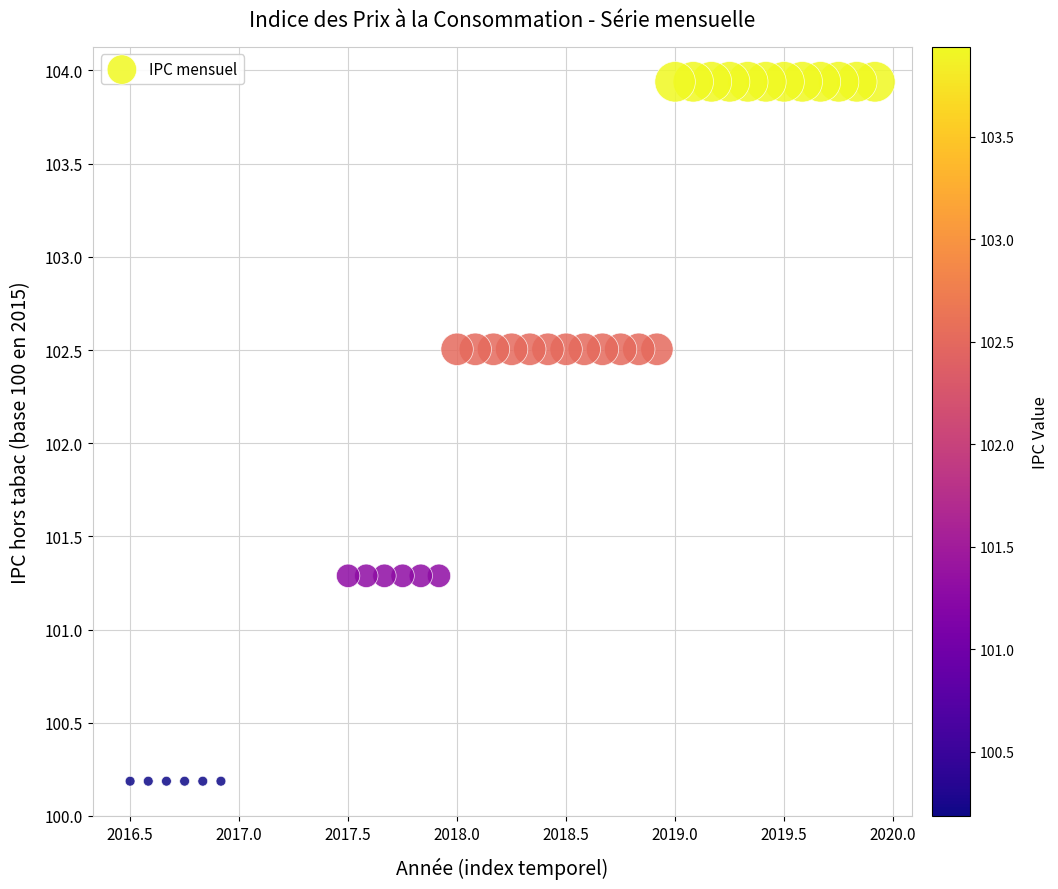

What is the range of Y values (max minus min)?

3.8